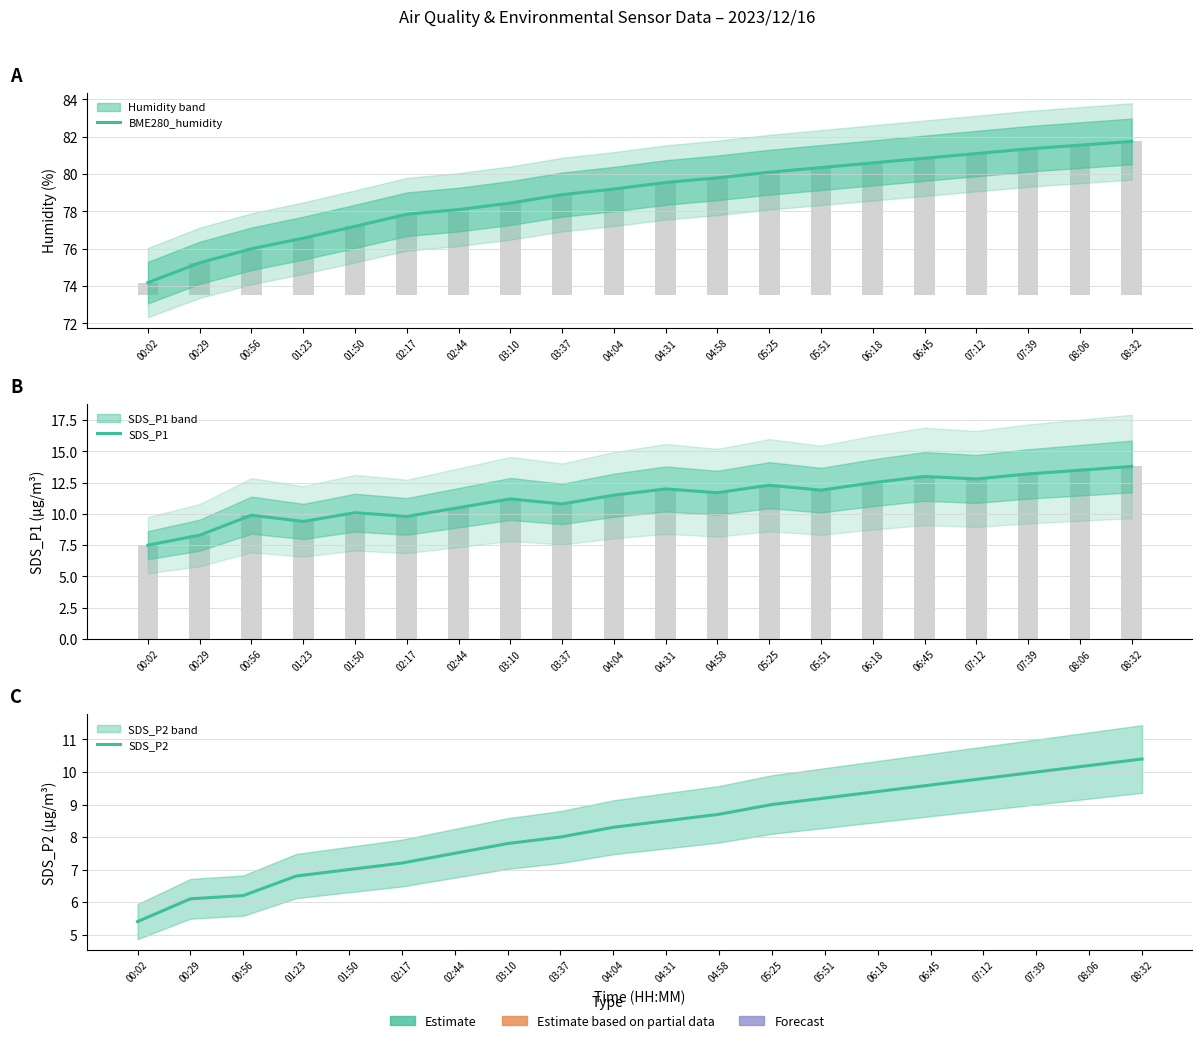

At which category is the sum across all series the highest?

08:32